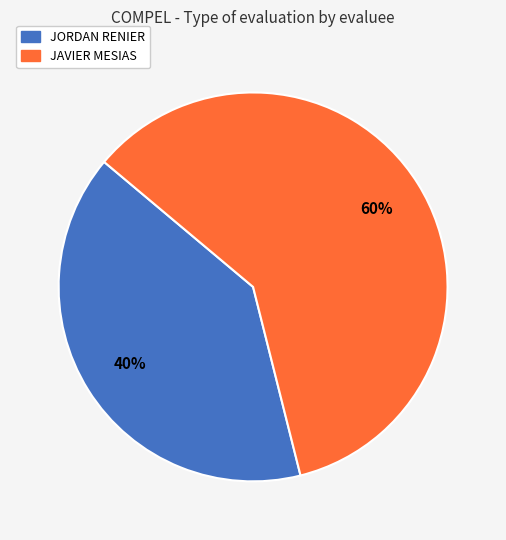

Which slice represents more than half of the pie?

JAVIER MESIAS